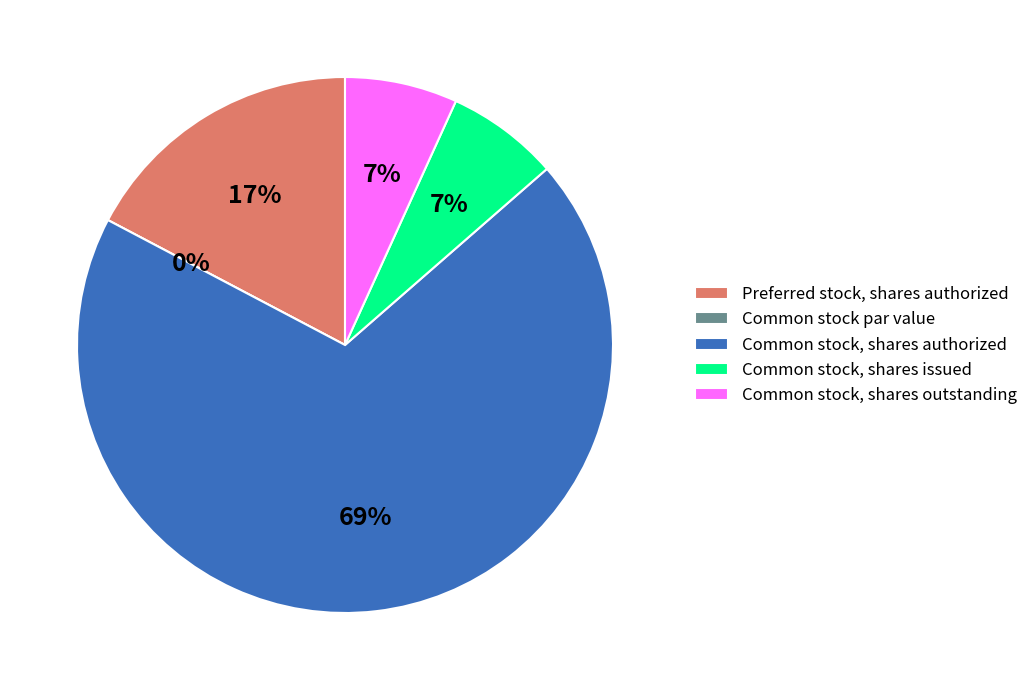

The Common stock, shares outstanding slice represents 1% of the pie. True or false?

False